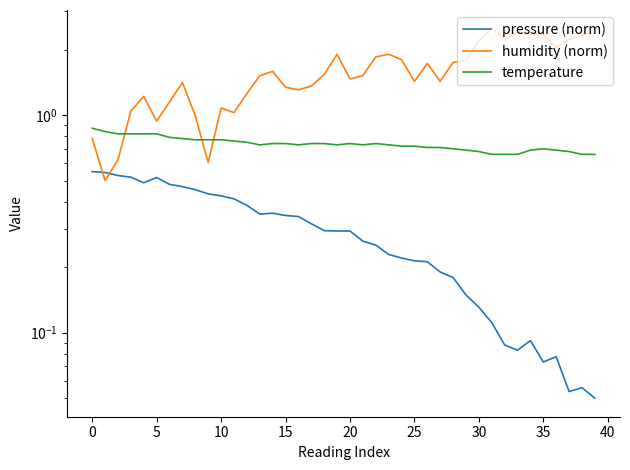

The temperature series shows 1.4 at 0. True or false?

False